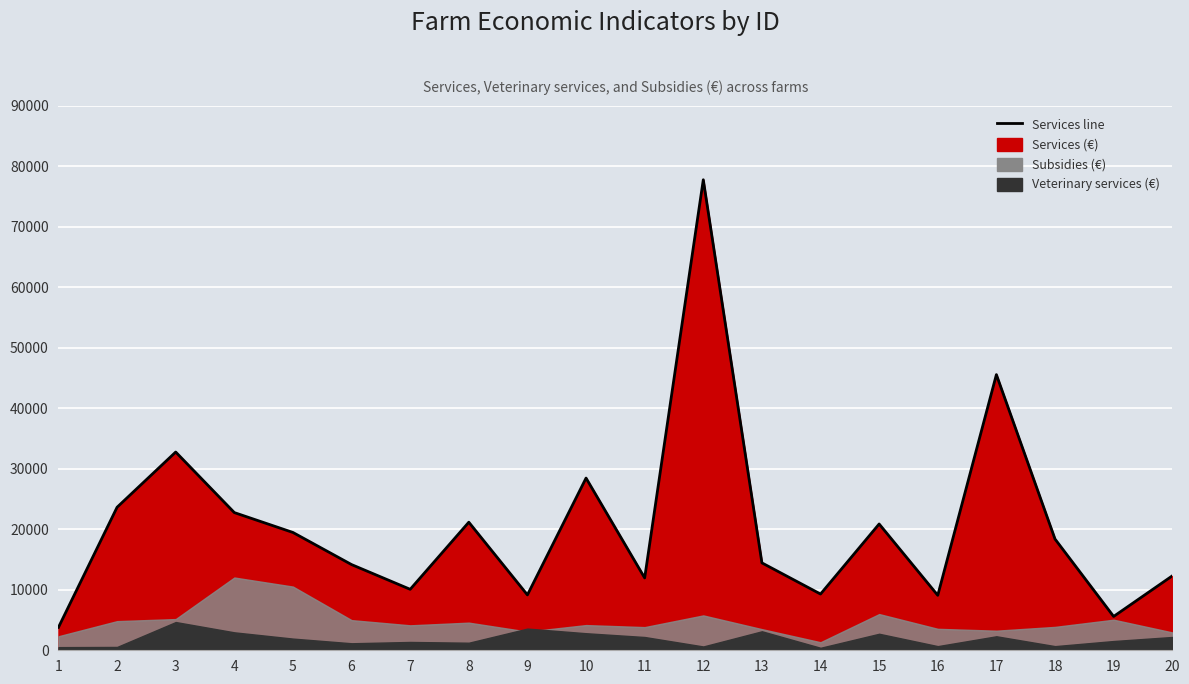

Reading right to left, extract all data points from this chart.

20=12291.7	19=5589.7	18=18382.3	17=45551.6	16=9081.4	15=20869.4	14=9290.4	13=14442.8	12=77750.9	11=11956.4	10=28456.2	9=9148.6	8=21162.8	7=10074.0	6=14160.0	5=19467.5	4=22753.3	3=32759.7	2=23636.8	1=3791.5